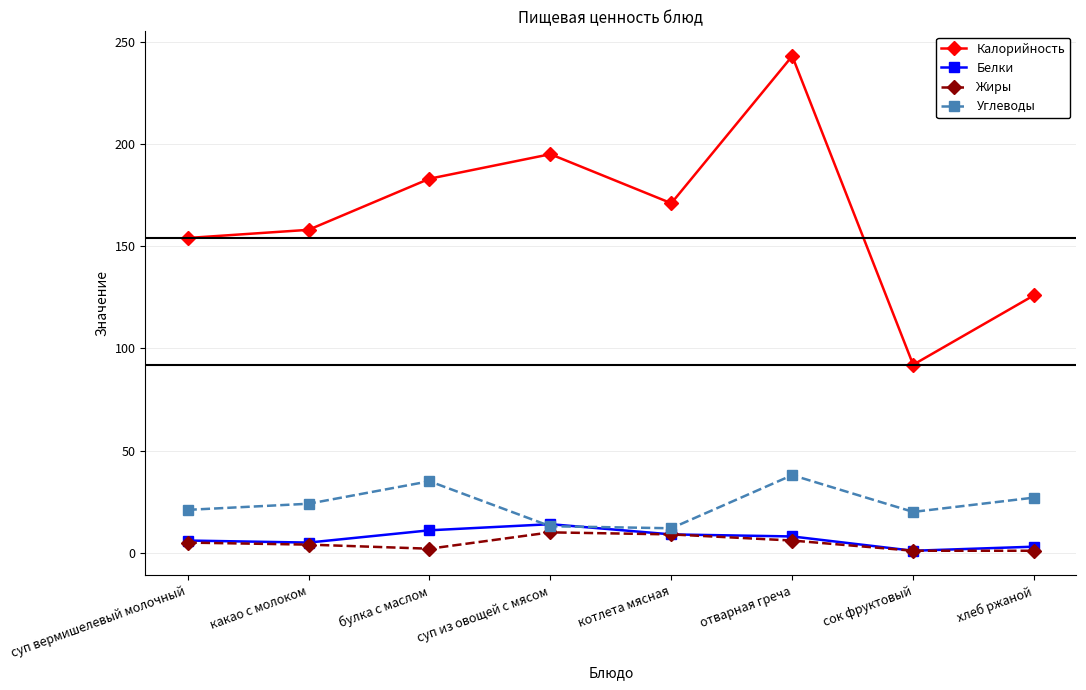

What are all the series names shown in the legend?

Калорийность, Белки, Жиры, Углеводы